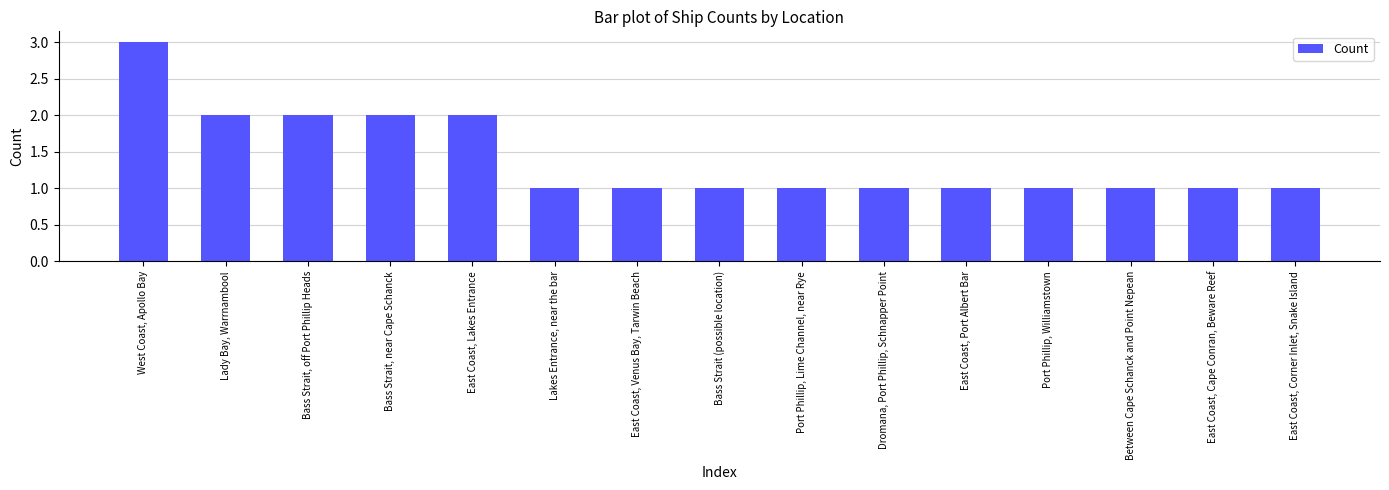

At which category does the chart reach its peak across all series?

West Coast, Apollo Bay